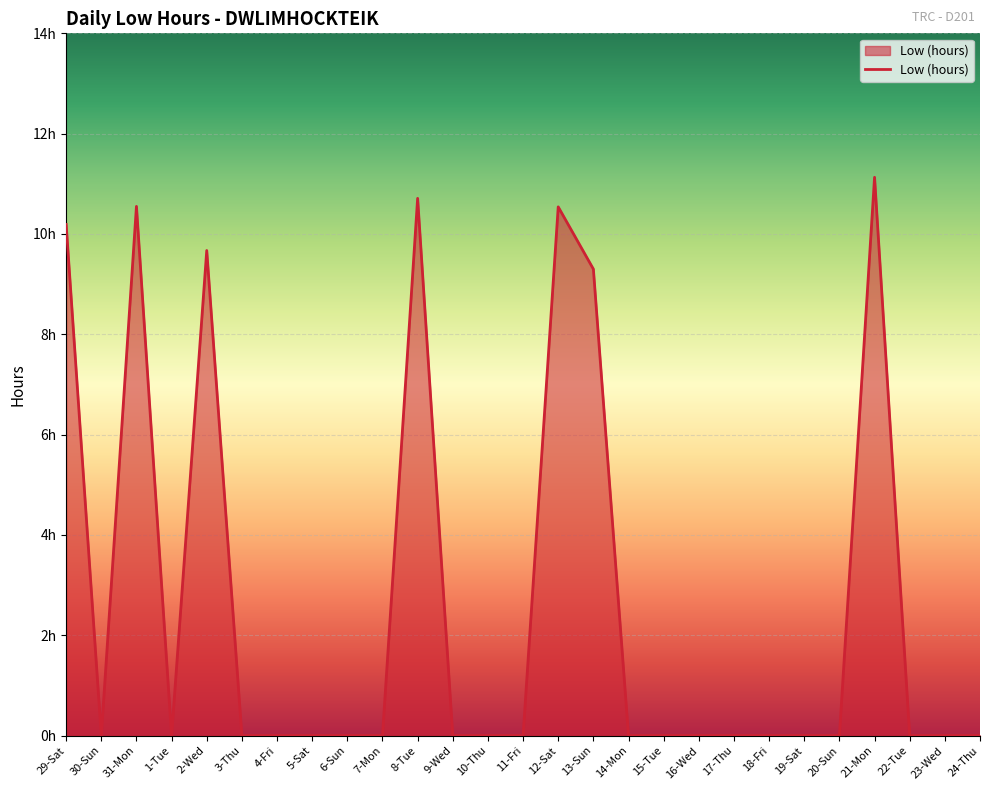

Reading left to right, transcribe all the data shown in this chart.

29-Sat=10.2	30-Sun=0.0	31-Mon=10.6	1-Tue=0.0	2-Wed=9.7	3-Thu=0.0	4-Fri=0.0	5-Sat=0.0	6-Sun=0.0	7-Mon=0.0	8-Tue=10.7	9-Wed=0.0	10-Thu=0.0	11-Fri=0.0	12-Sat=10.5	13-Sun=9.3	14-Mon=0.0	15-Tue=0.0	16-Wed=0.0	17-Thu=0.0	18-Fri=0.0	19-Sat=0.0	20-Sun=0.0	21-Mon=11.1	22-Tue=0.0	23-Wed=0.0	24-Thu=0.0